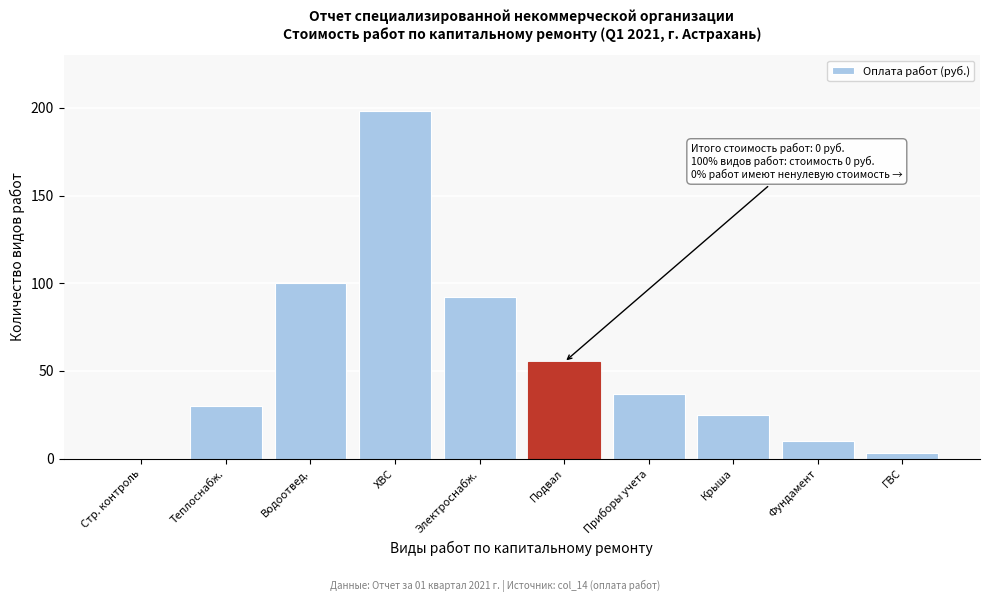

Reading right to left, transcribe all the data shown in this chart.

ГВС=3	Фундамент=10	Крыша=25	Приборы учета=37	Подвал=55	Электроснабж.=92	ХВС=198	Водоотвед.=100	Теплоснабж.=30	Стр. контроль=0